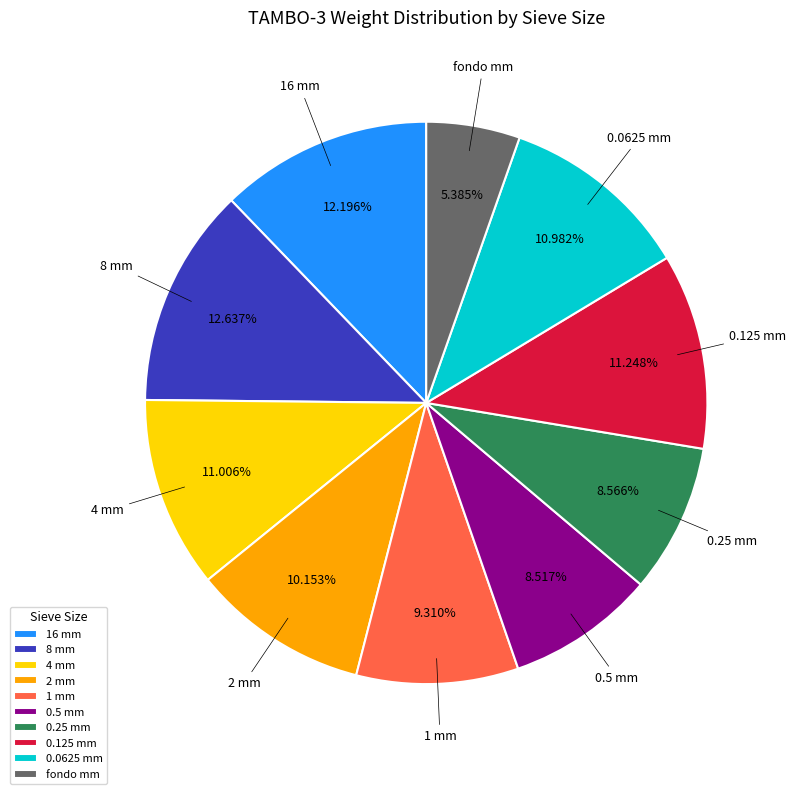

To the nearest percent, what is the difference between the largest and smallest slice percentages?

7%